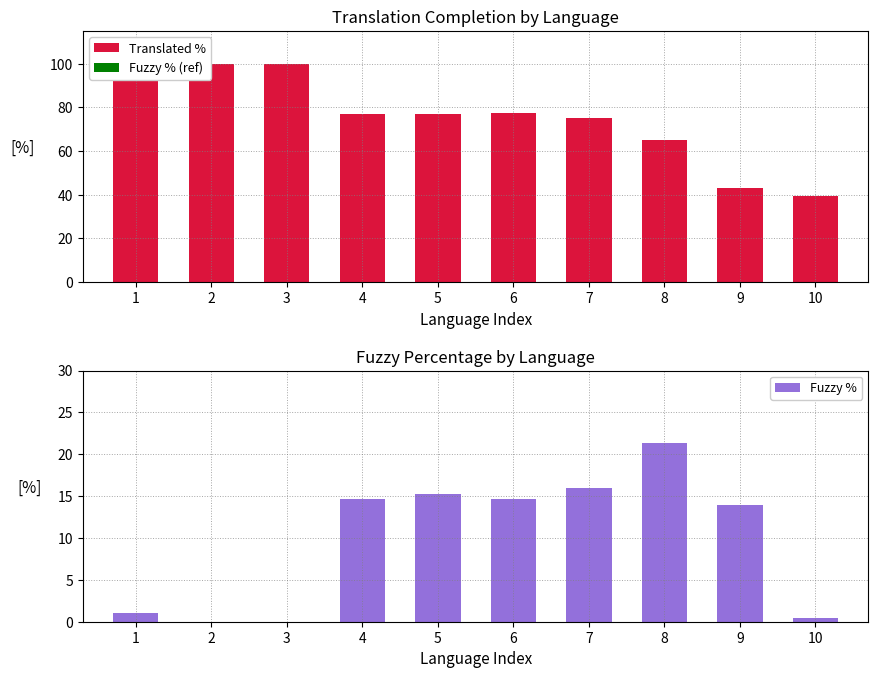

Which category has the highest value across all series?

2